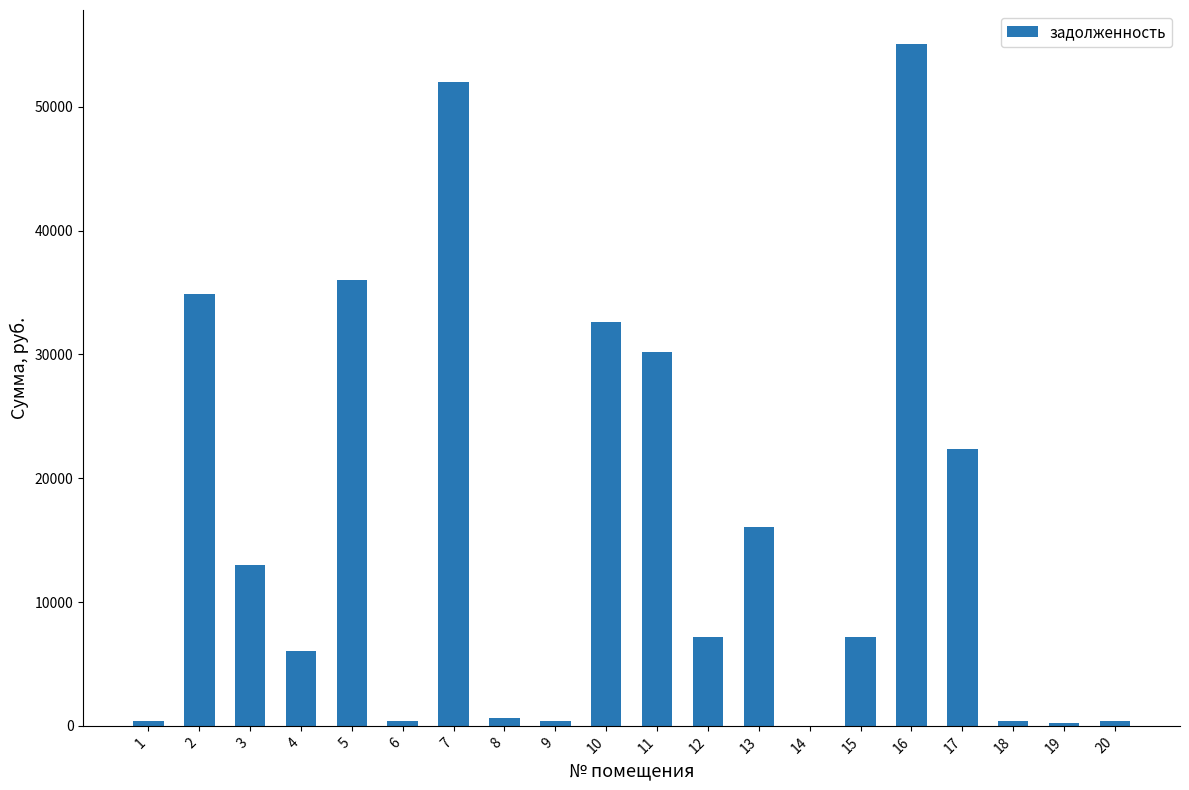

Does the chart contain stacked bars?

No